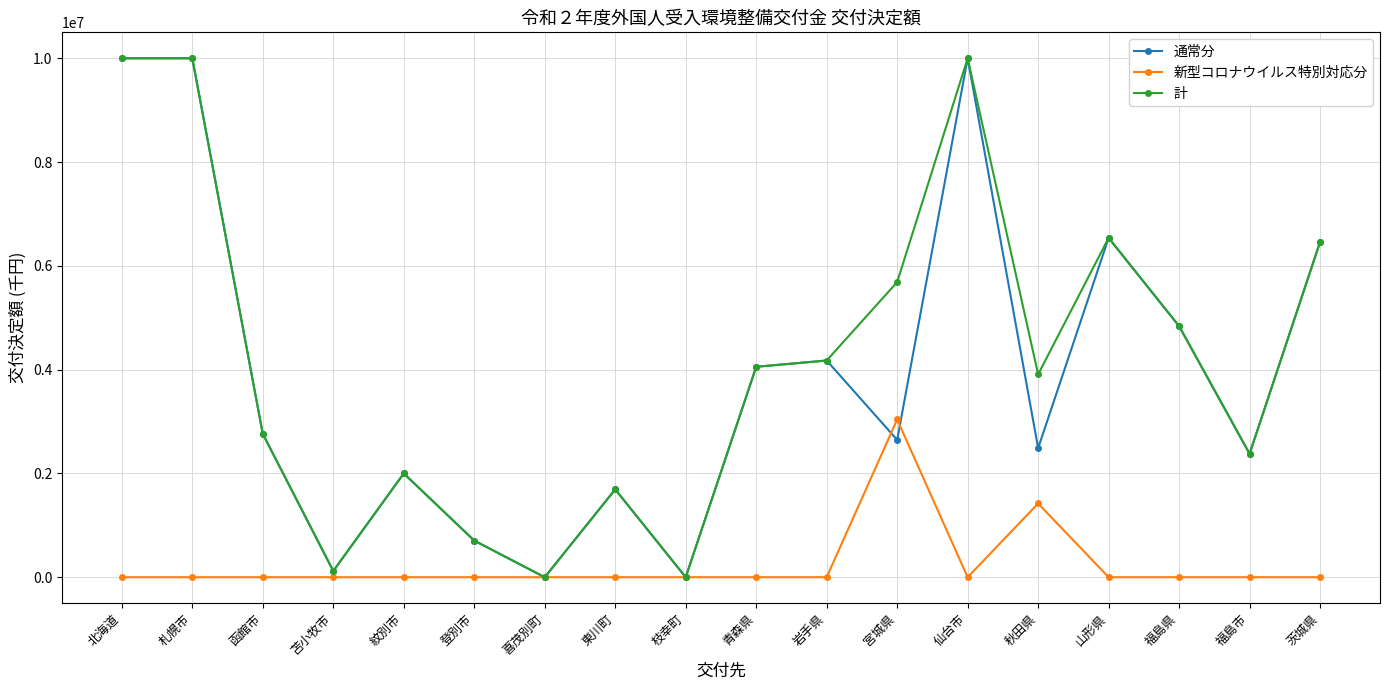

What is the average value of the 通常分 series?

3936889